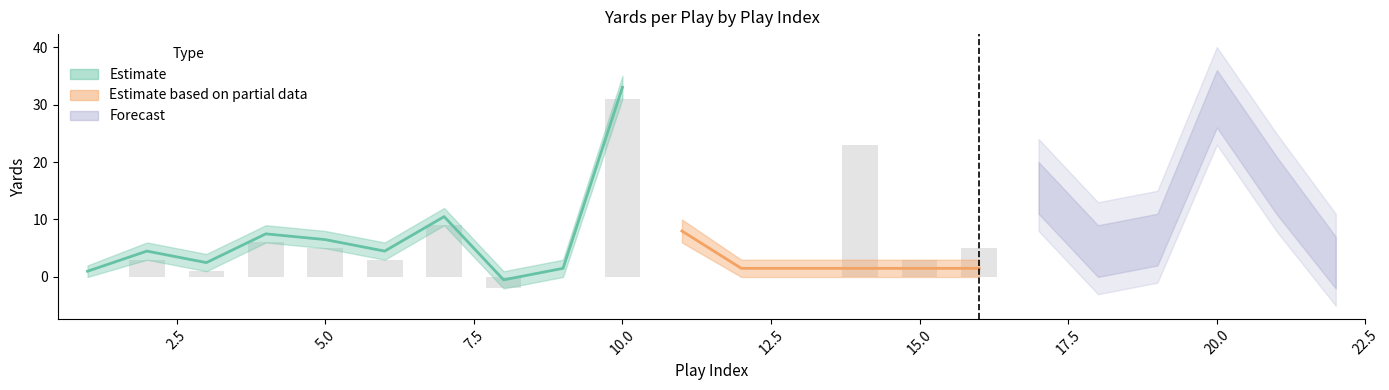

At which category is the sum across all series the highest?

10